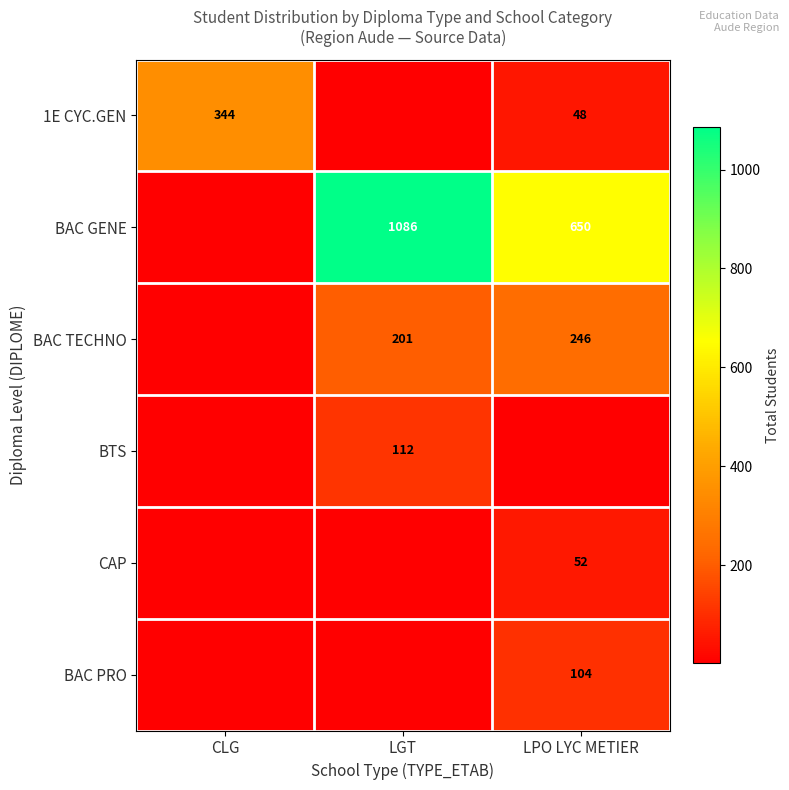

The BAC GENE series shows 1917 at LGT. True or false?

False